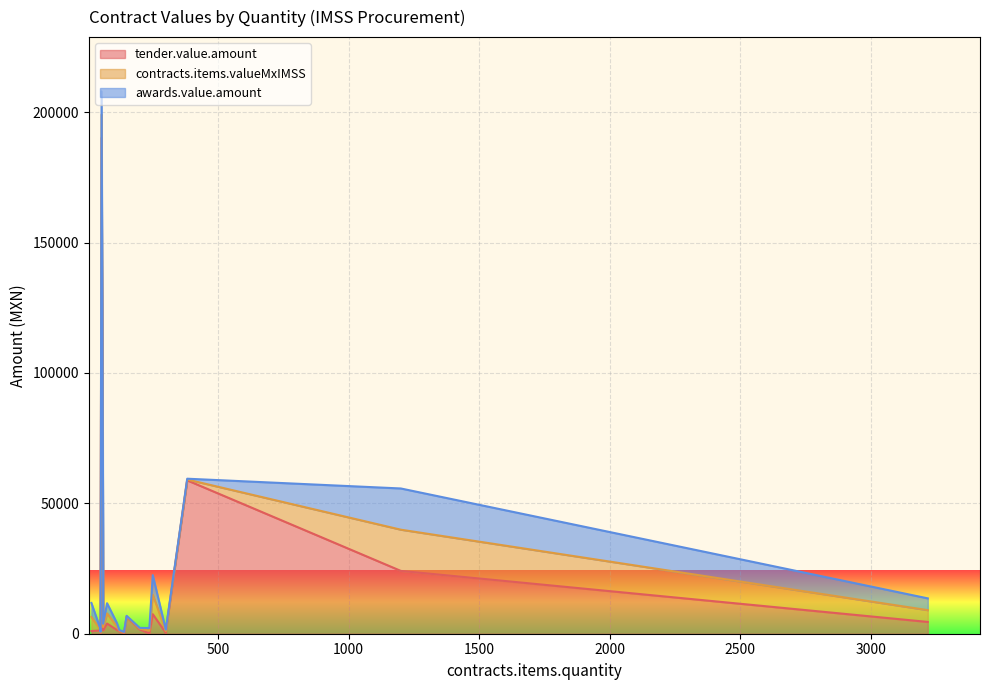

At which label does awards.value.amount reach its peak?

60